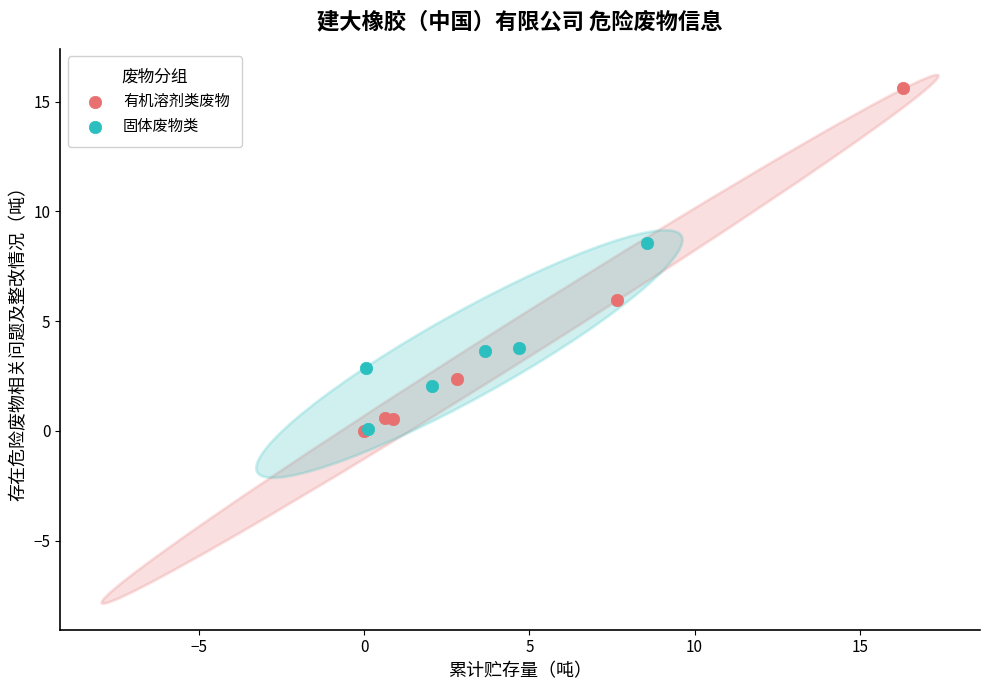

Which series has the largest Y range (max minus min)?

有机溶剂类废物